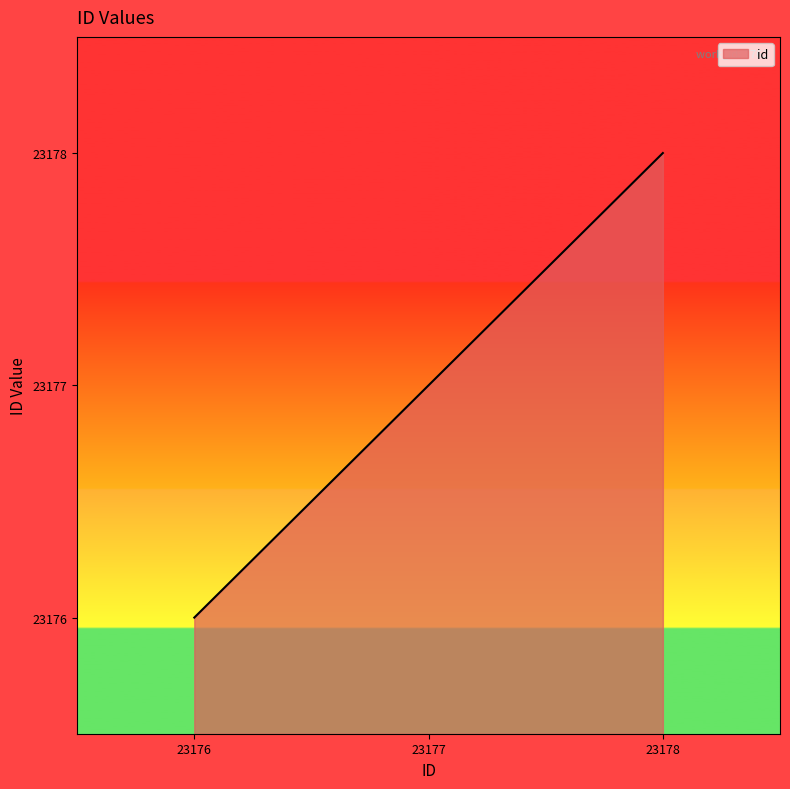

Approximately how many times larger is the value at 23177 compared to 23178?

1.0